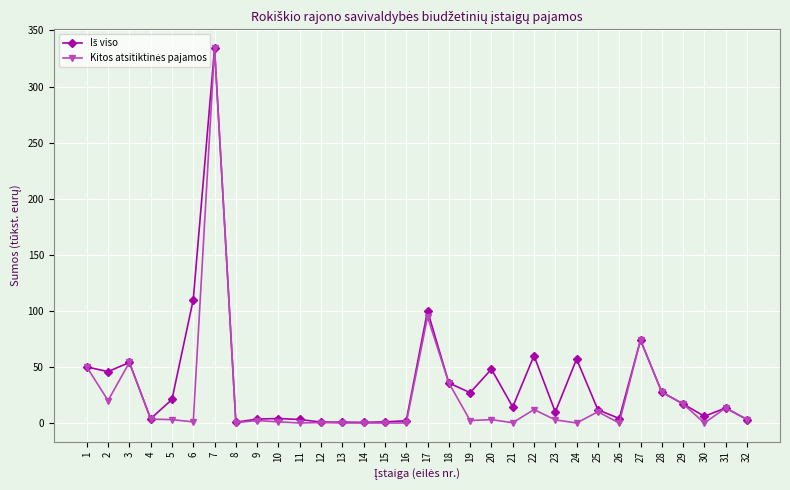

Count the number of categories in the chart.

32